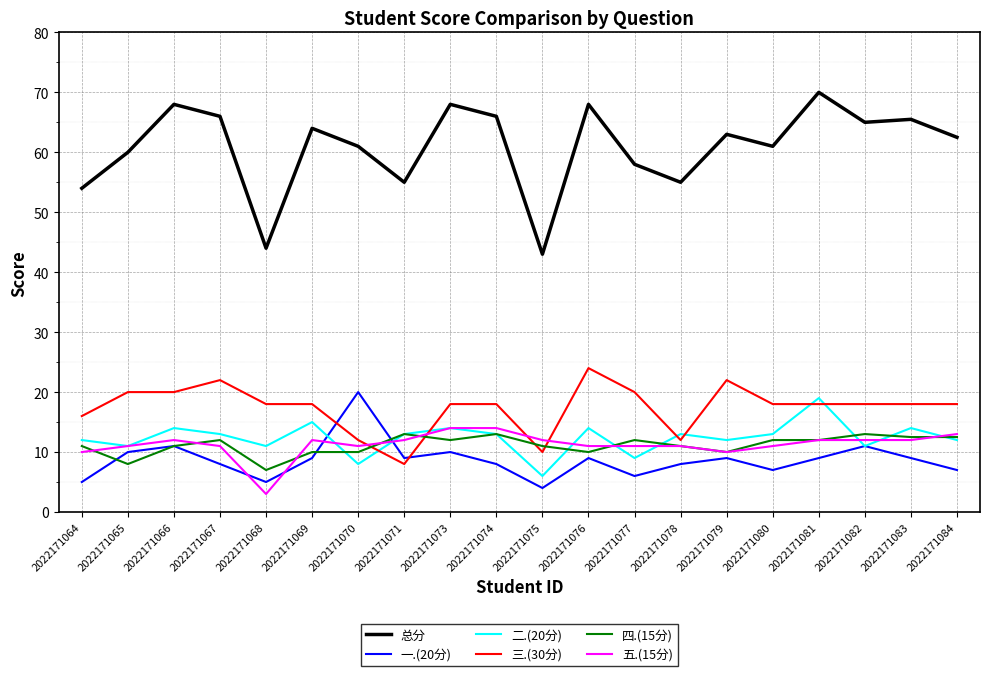

The value of 五.(15分) at 2022171064 is 4.8. True or false?

False